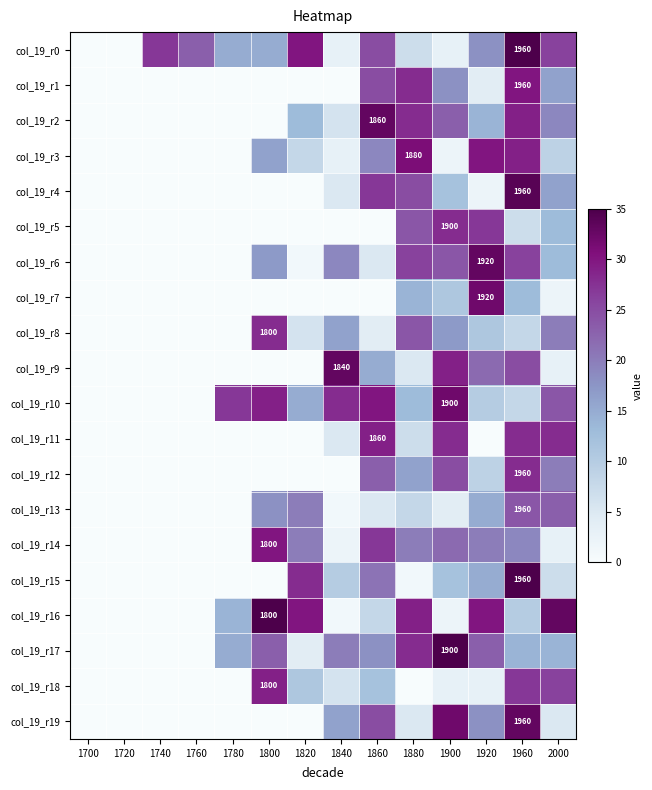

The col_19_r9 series shows 16 at 1700. True or false?

False